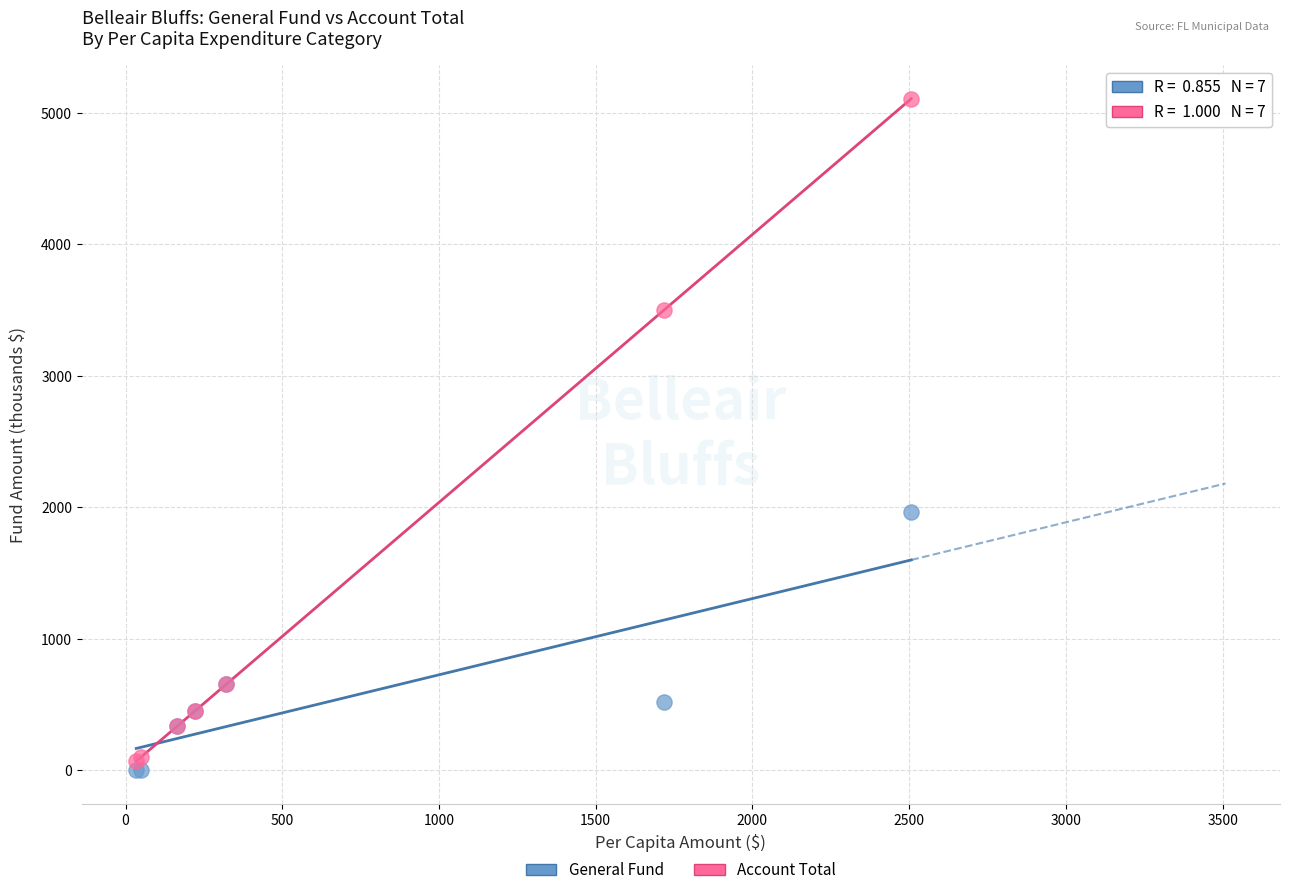

Which series contains the lowest Y value?

General Fund